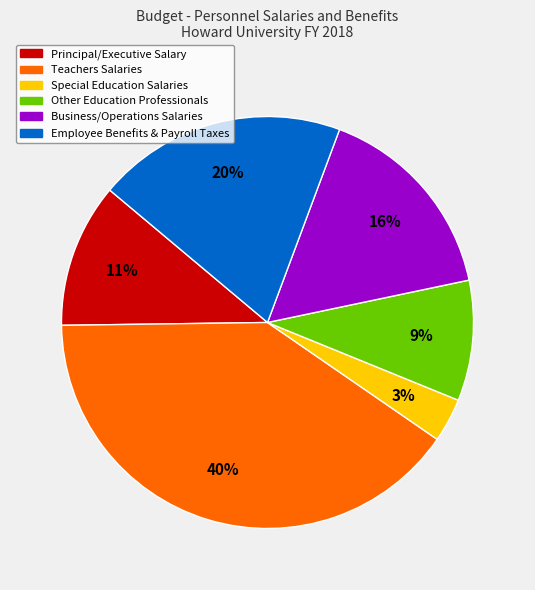

Which has a higher value, Teachers Salaries or Business/Operations Salaries?

Teachers Salaries